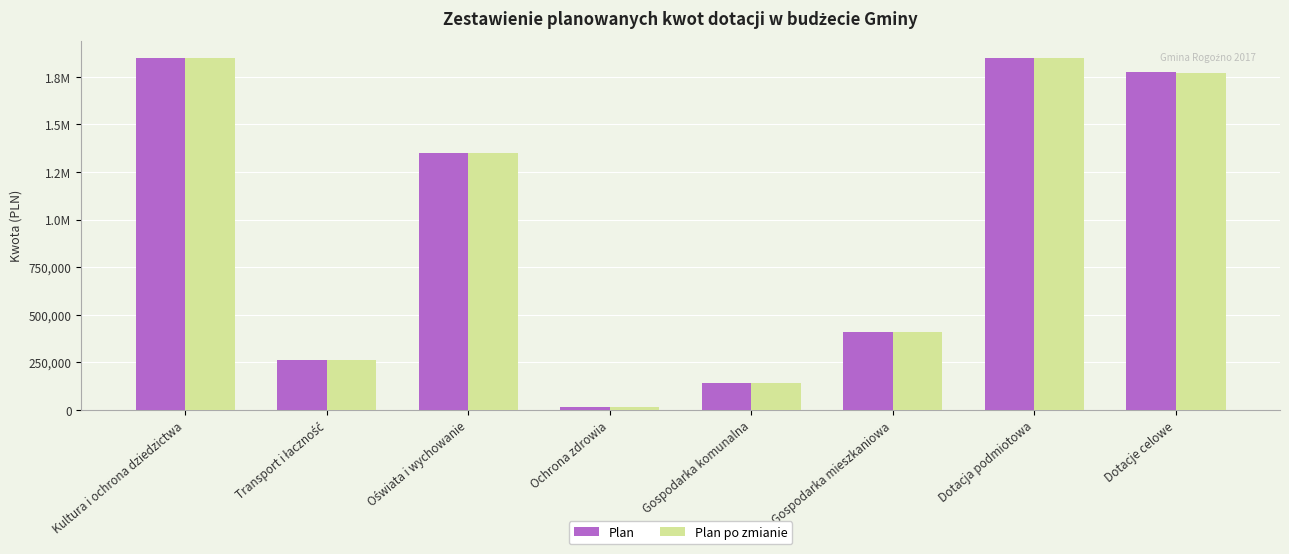

Is the value of Plan po zmianie at Dotacje celowe greater than the value of Plan at Dotacje celowe?

No